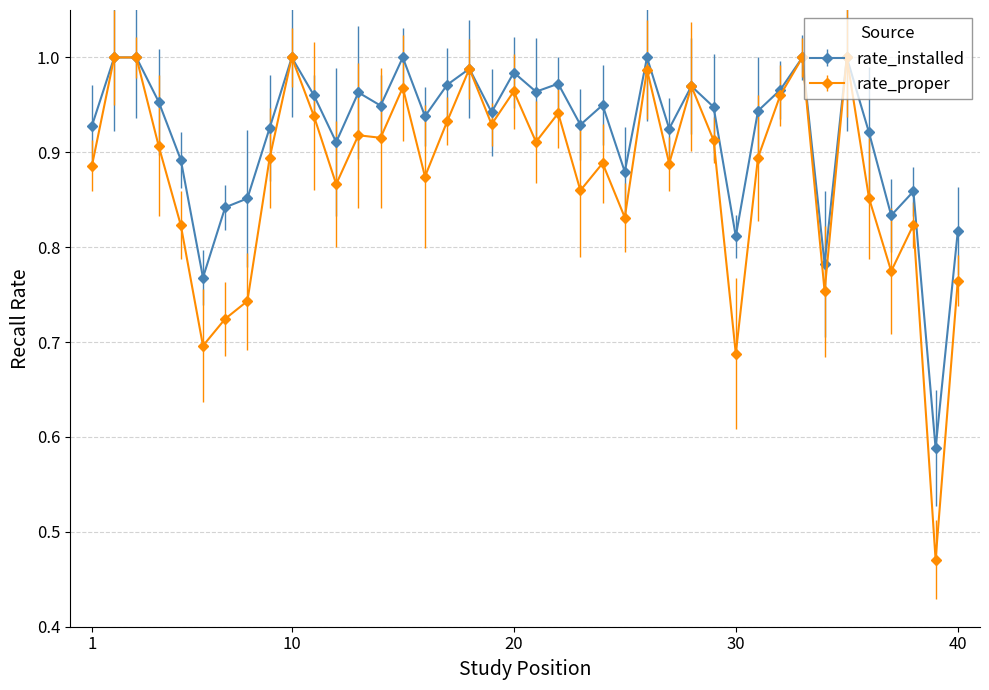

Which series has the largest total across all categories?

rate_installed